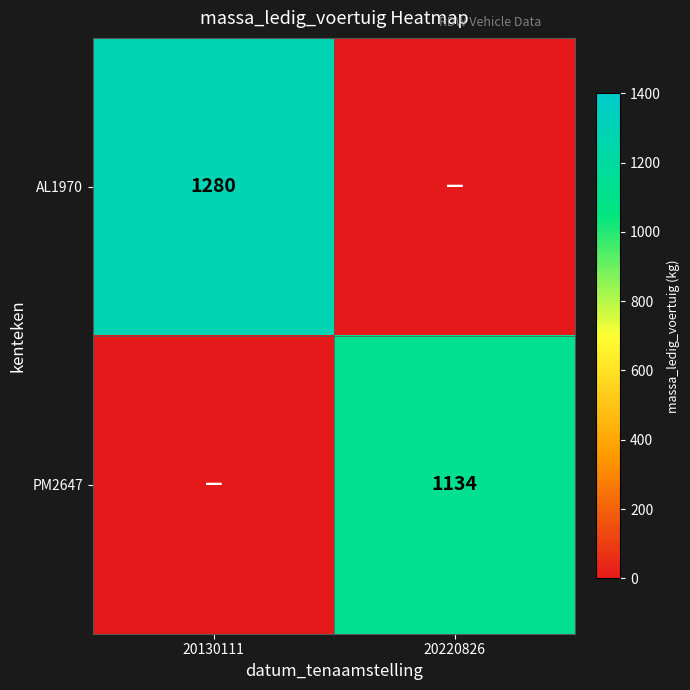

True or false: PM2647 has a value of 1134 at 20220826.

True